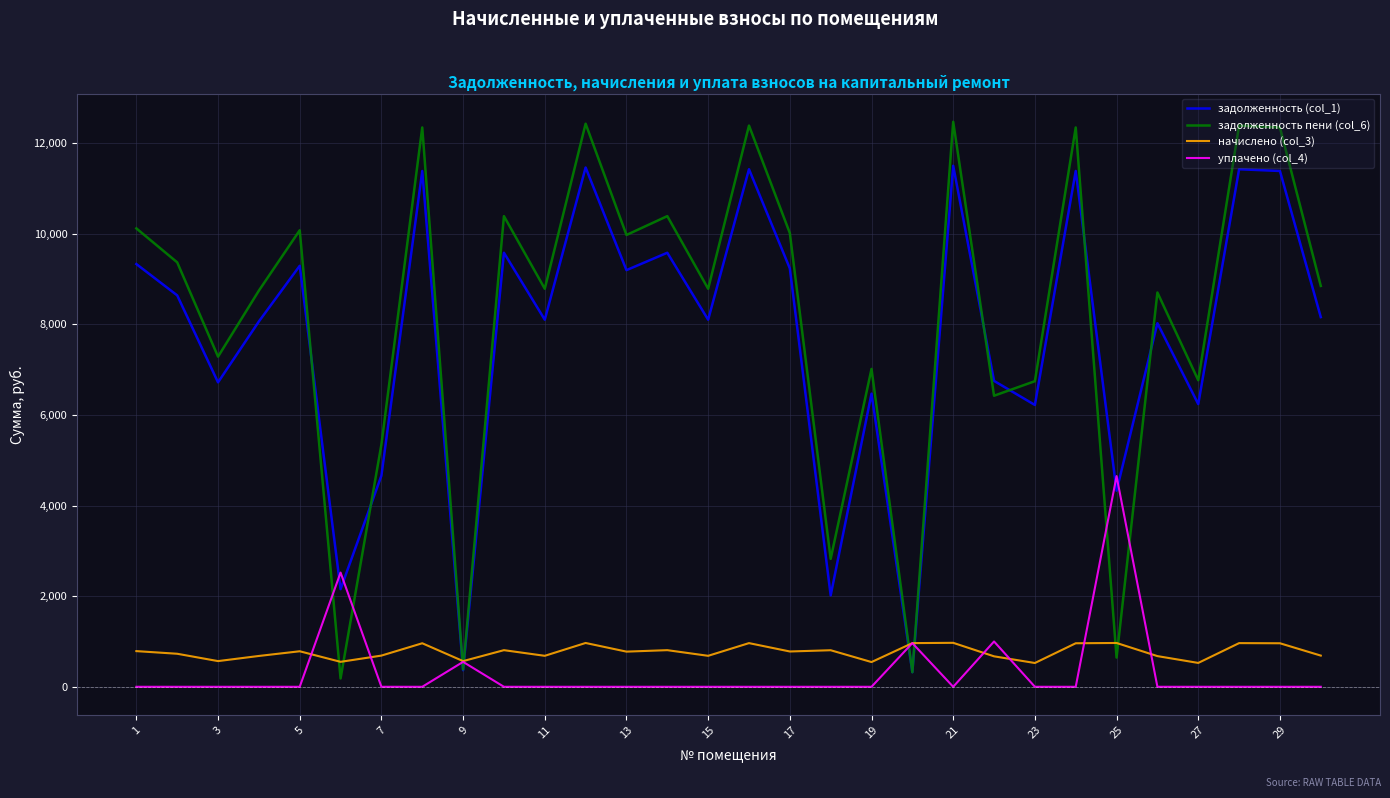

After their last crossing, which series has the higher values: задолженность пени (col_6) or начислено (col_3)?

задолженность пени (col_6)